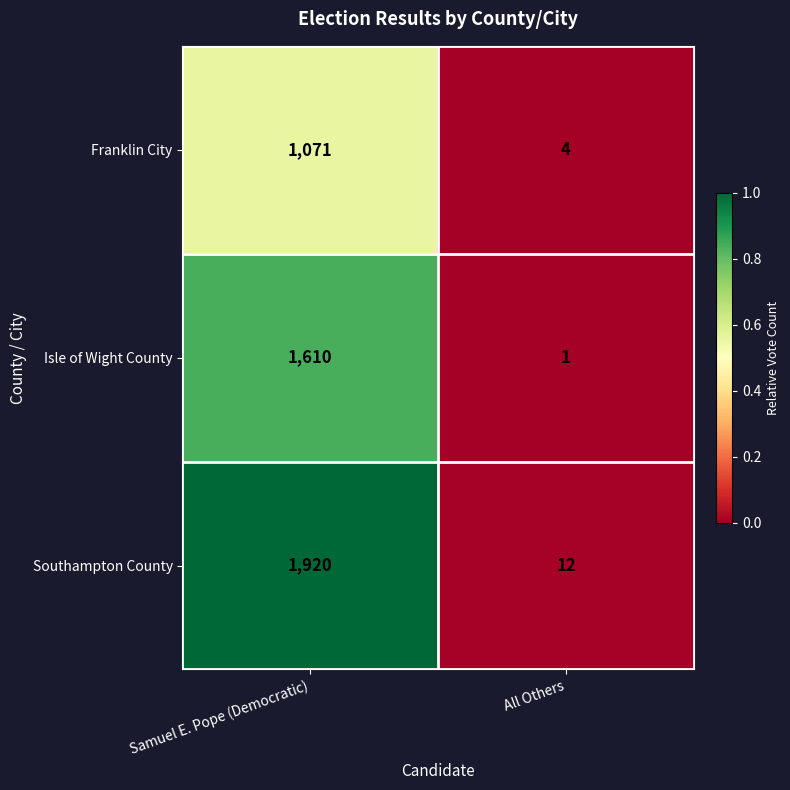

What is the difference between the maximum and minimum values in the Southampton County series?

1908